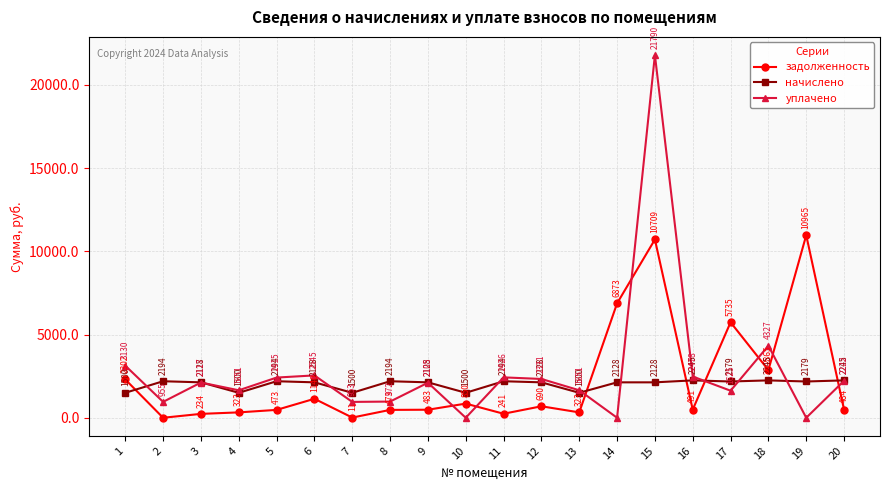

What is the total value across all series at 16?

5213.4